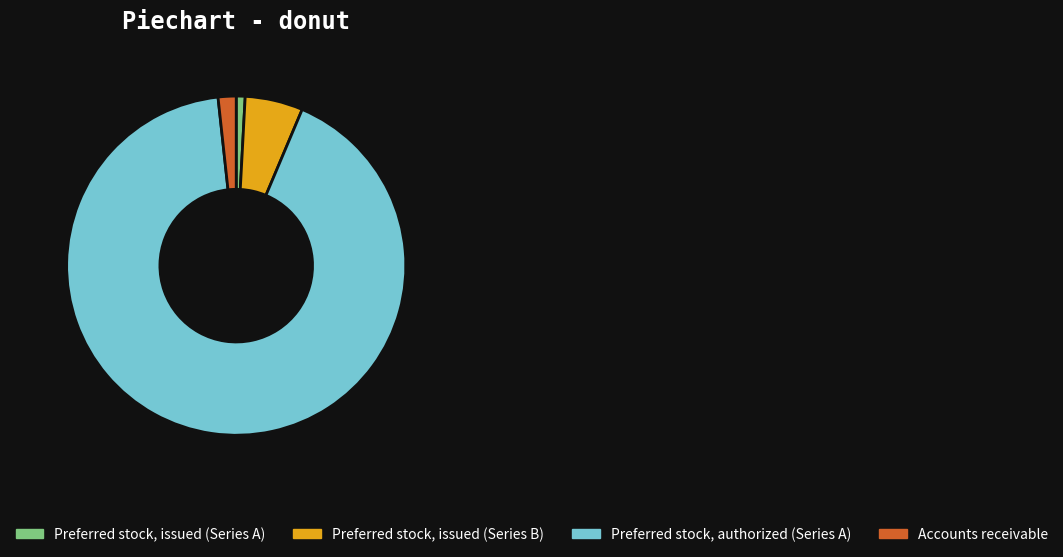

Which slice is the smallest?

Preferred stock, issued (Series A)